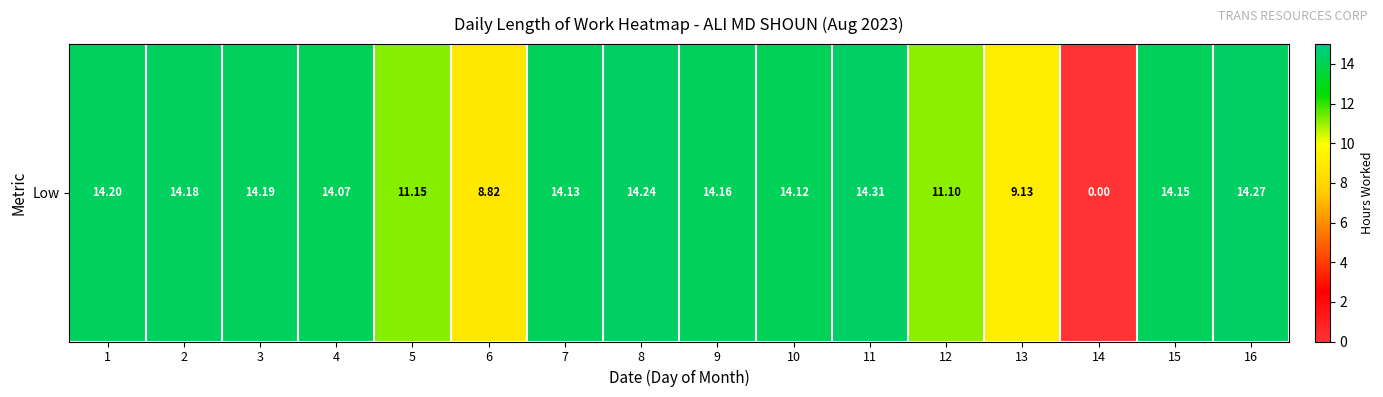

Reading left to right, what are all the values shown in this chart?

1=14.2	2=14.2	3=14.2	4=14.1	5=11.2	6=8.8	7=14.1	8=14.2	9=14.2	10=14.1	11=14.3	12=11.1	13=9.1	14=0.0	15=14.2	16=14.3